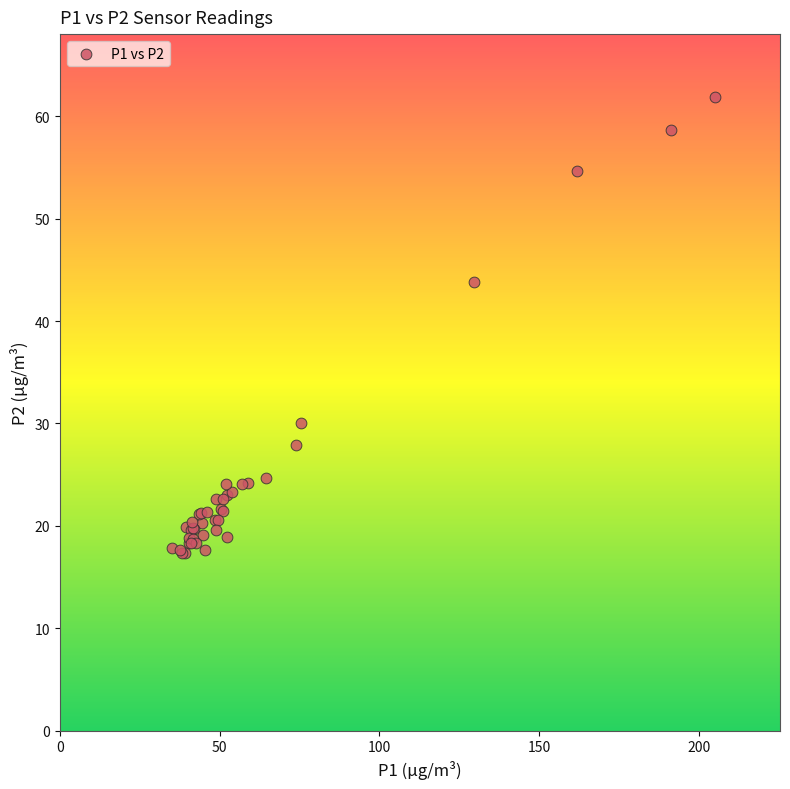

What Y value in the scatter plot is closest to 39?

43.8